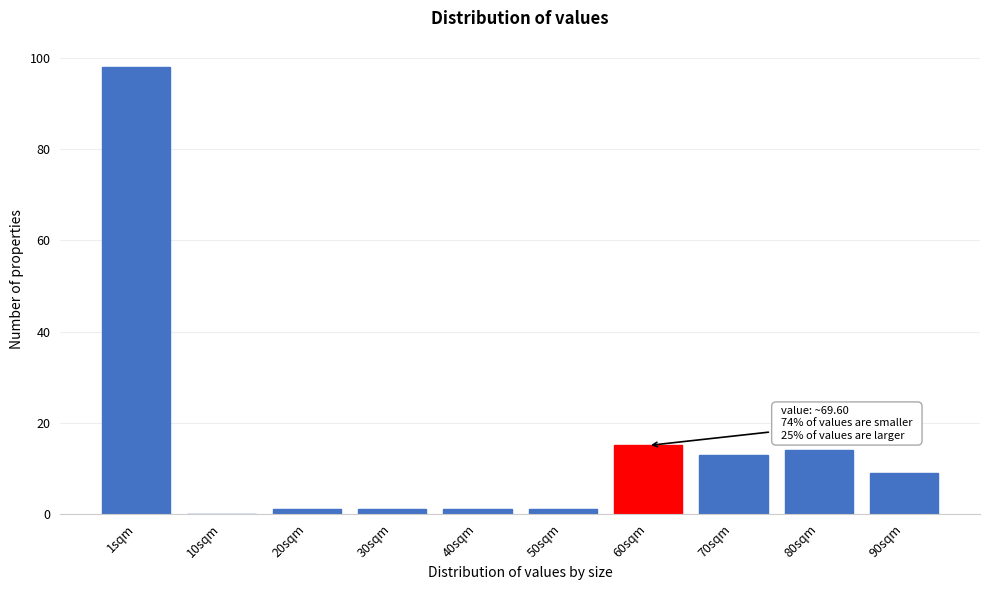

Reading right to left, transcribe all the data shown in this chart.

90sqm=9	80sqm=14	70sqm=13	60sqm=15	50sqm=1	40sqm=1	30sqm=1	20sqm=1	10sqm=0	1sqm=98